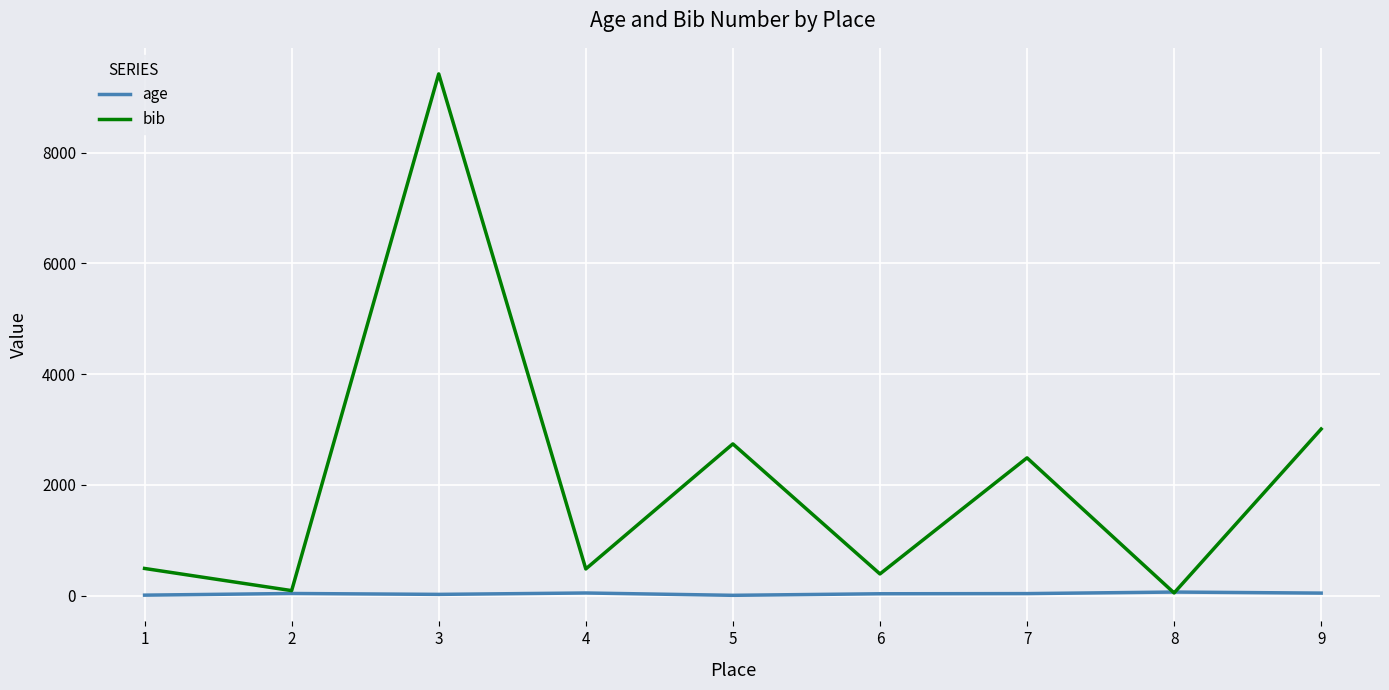

At which label does age first exceed 39?

2